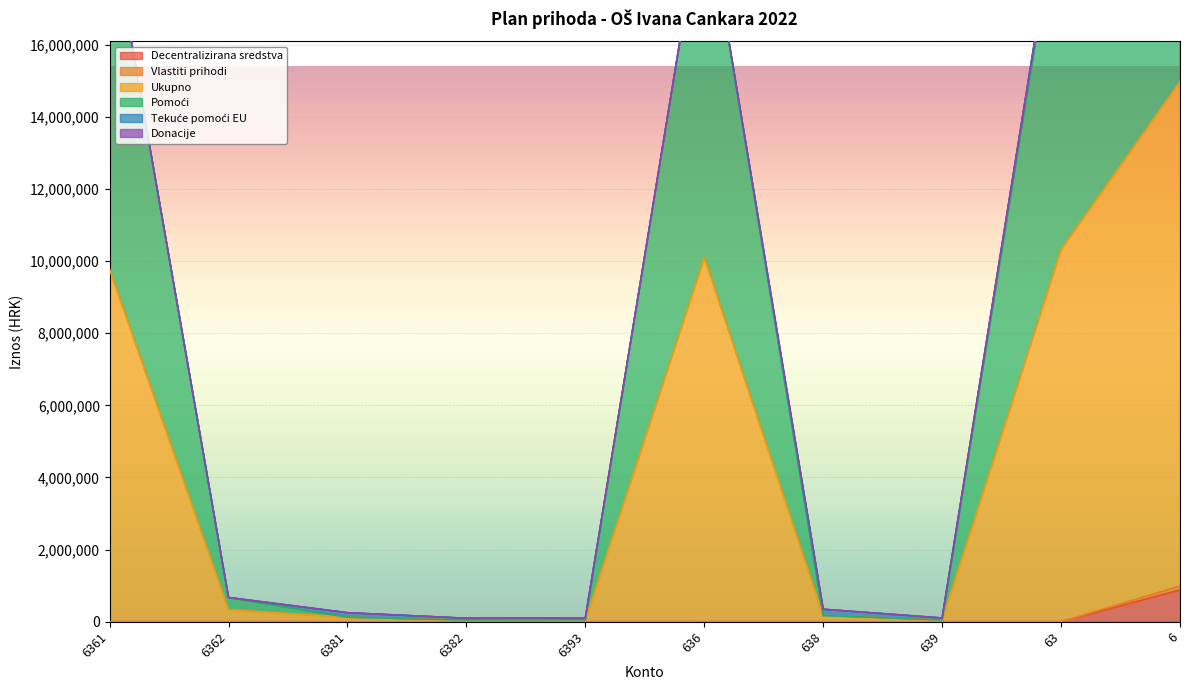

What is the average value of the Decentralizirana sredstva series?

88140